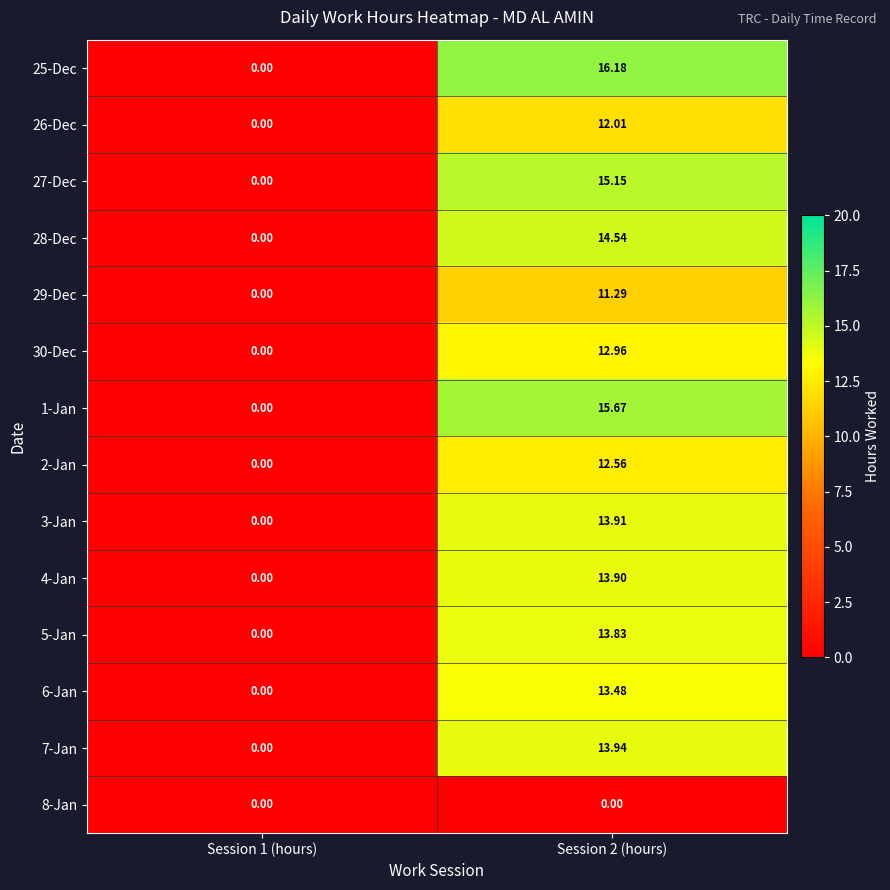

Is the value of 30-Dec at Session 2 (hours) greater than the value of 4-Jan at Session 2 (hours)?

No